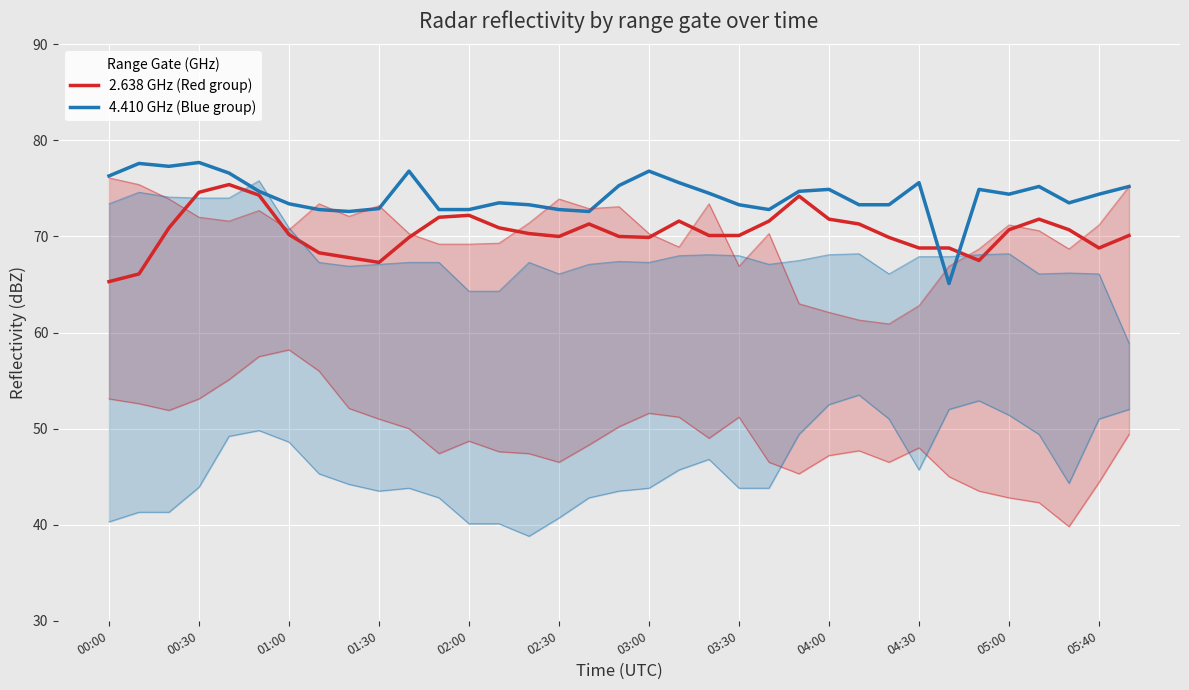

What is the value of the 2.638 GHz (Red group) point at the 35th from the left?

70.1